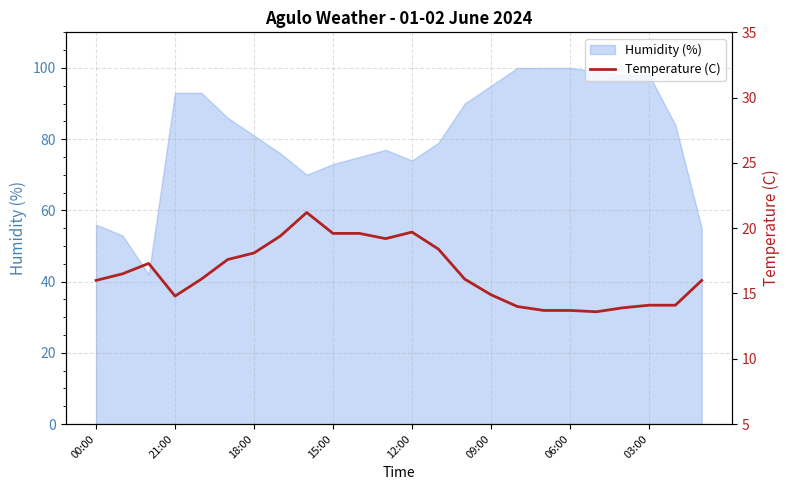

What is the greatest value displayed?

21.2